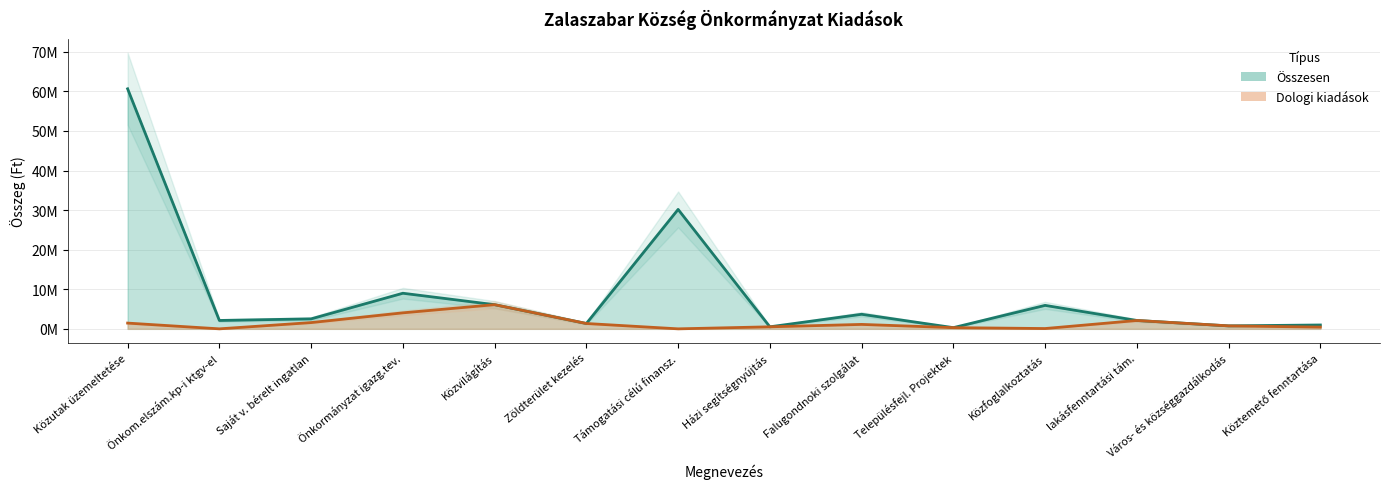

At which category does Dologi kiadások reach its first local valley?

Önkom.elszám.kp-i ktgv-el